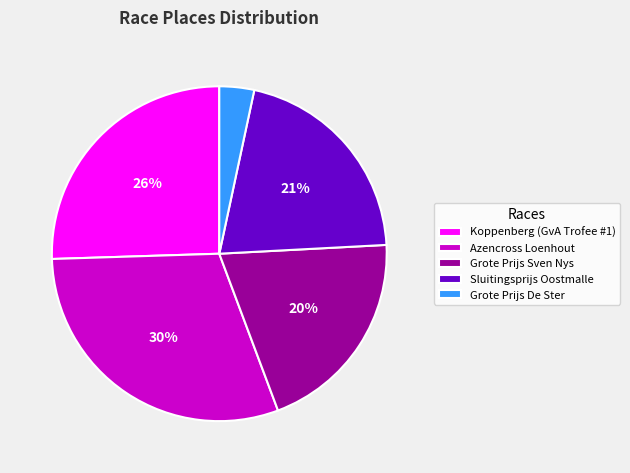

To the nearest percent, what is the combined percentage of Grote Prijs Sven Nys and Koppenberg (GvA Trofee #1)?

46%